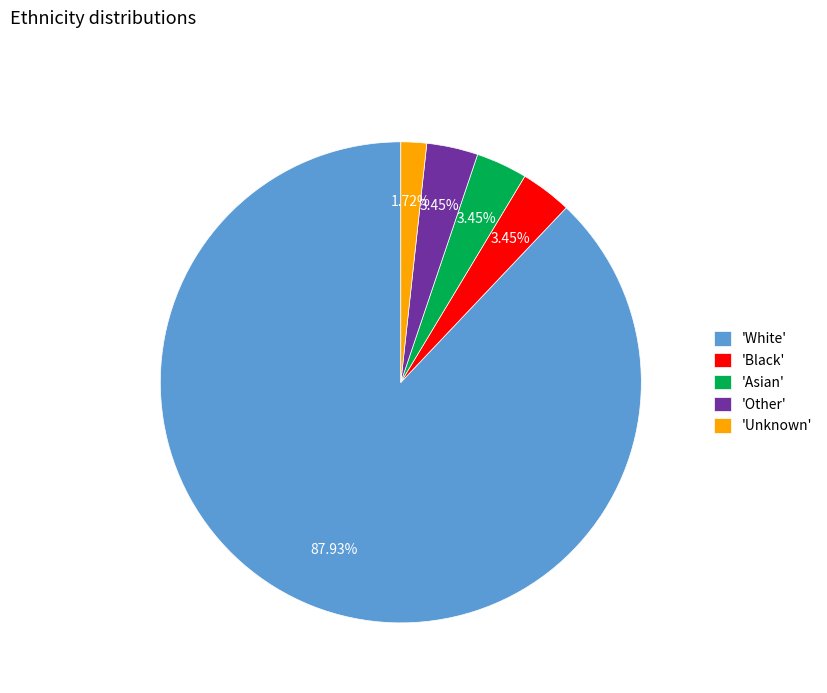

Approximately how many times larger is the value at 'Asian' compared to 'Black'?

1.0